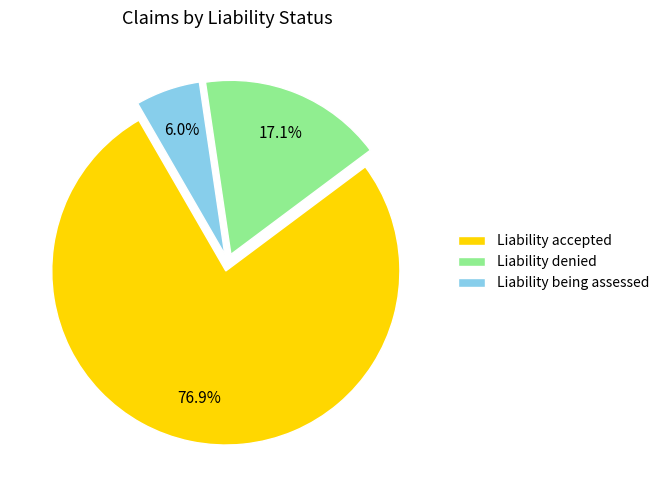

To the nearest percent, what is the difference between the largest and smallest slice percentages?

71%